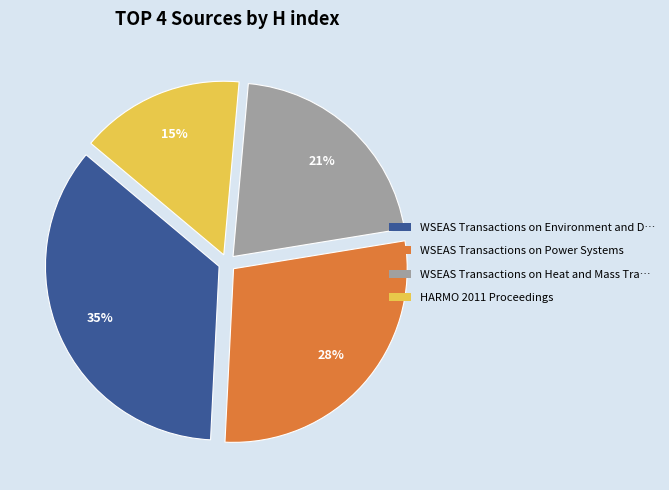

Approximately how many times larger is the value at HARMO 2011 Proceedings compared to WSEAS Transactions on Environment and D…?

0.4